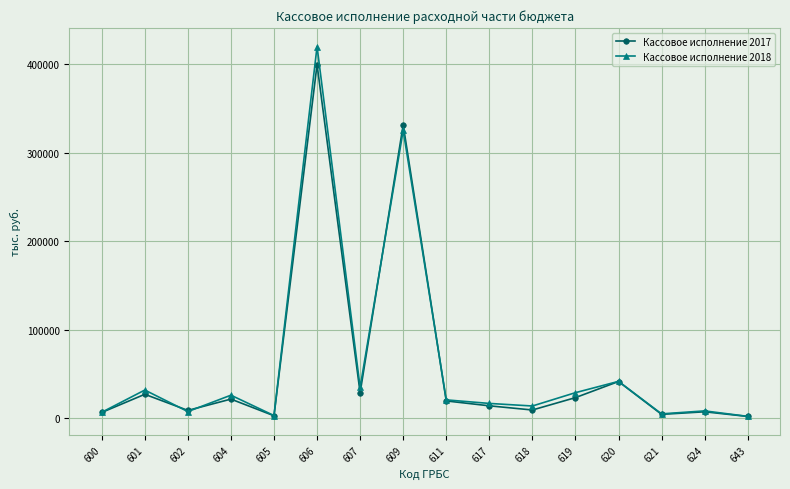

At how many categories does at least one series exceed 176387?

2